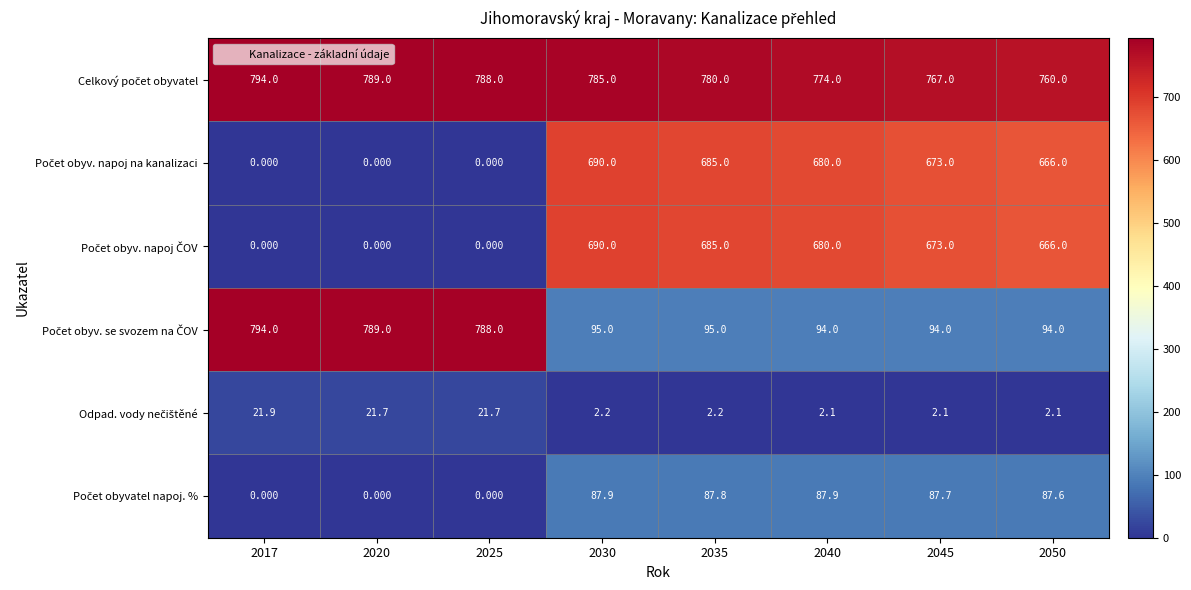

At how many categories does at least one series exceed 38?

8